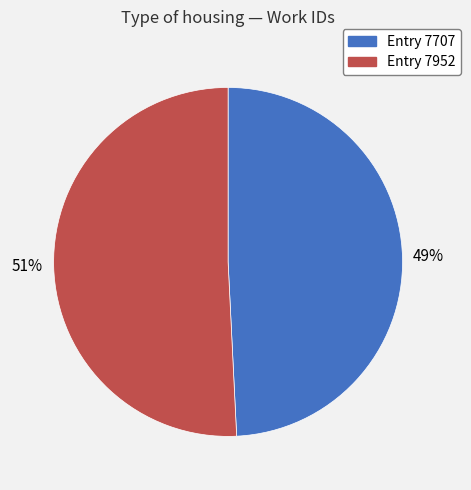

True or false: Entry 7952 accounts for 56% of the total.

False